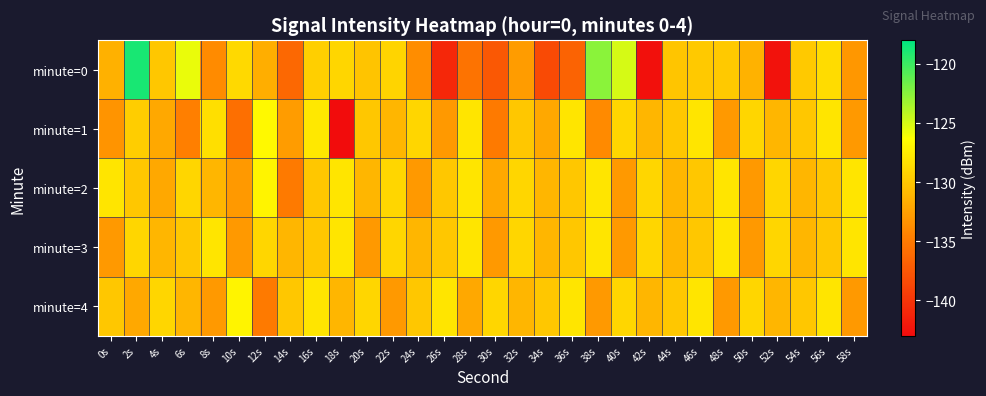

What is the spread (max minus min) of values at 20s?

4.0